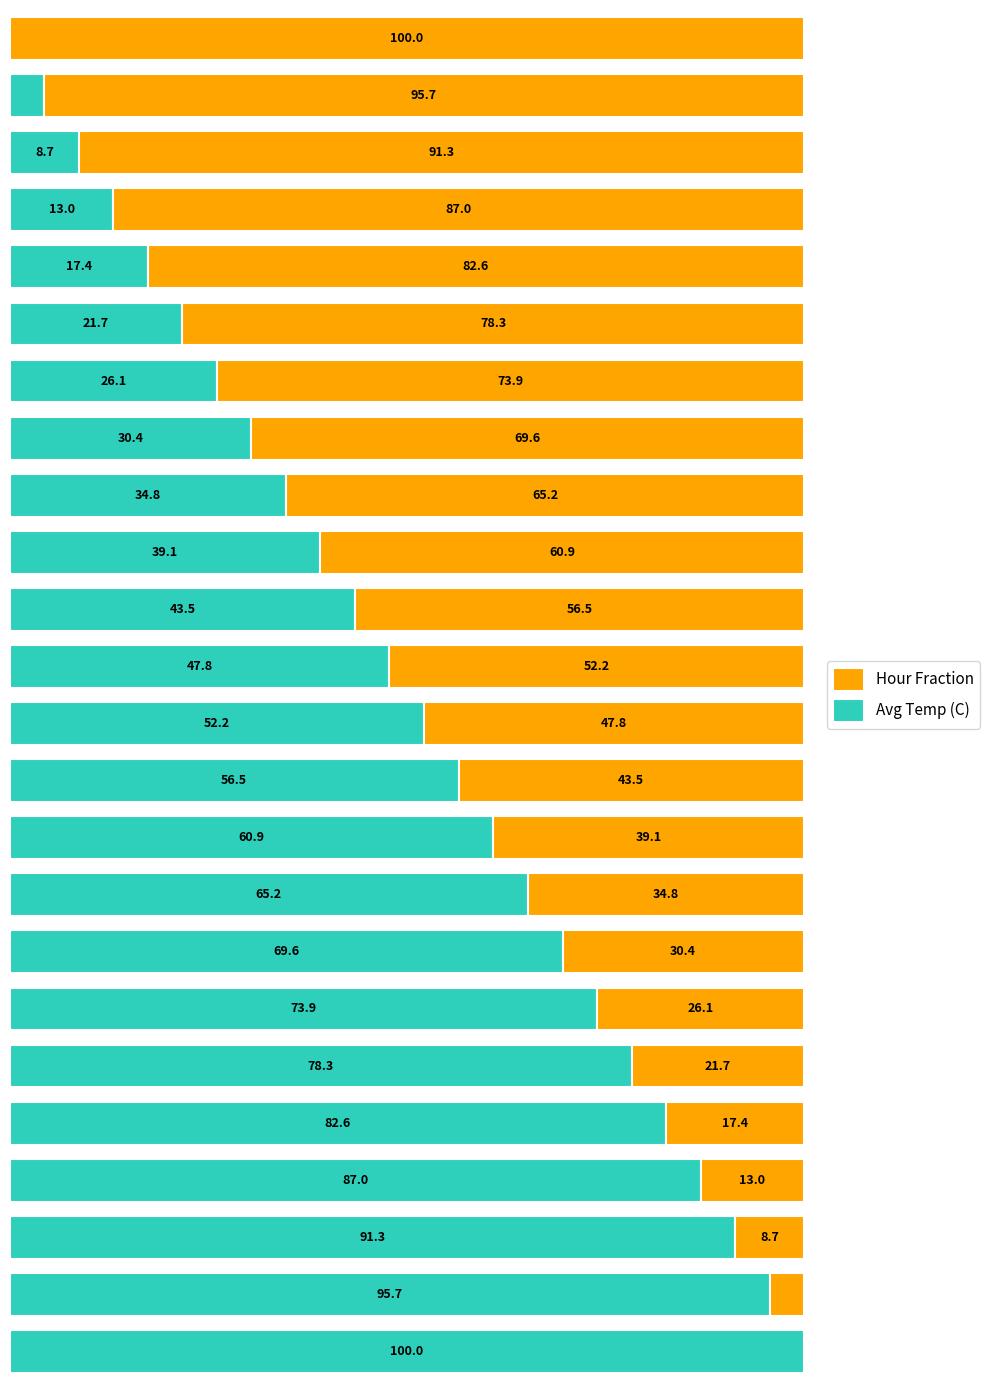

What are all the series names shown in the legend?

Hour Fraction, Avg Temp (C)